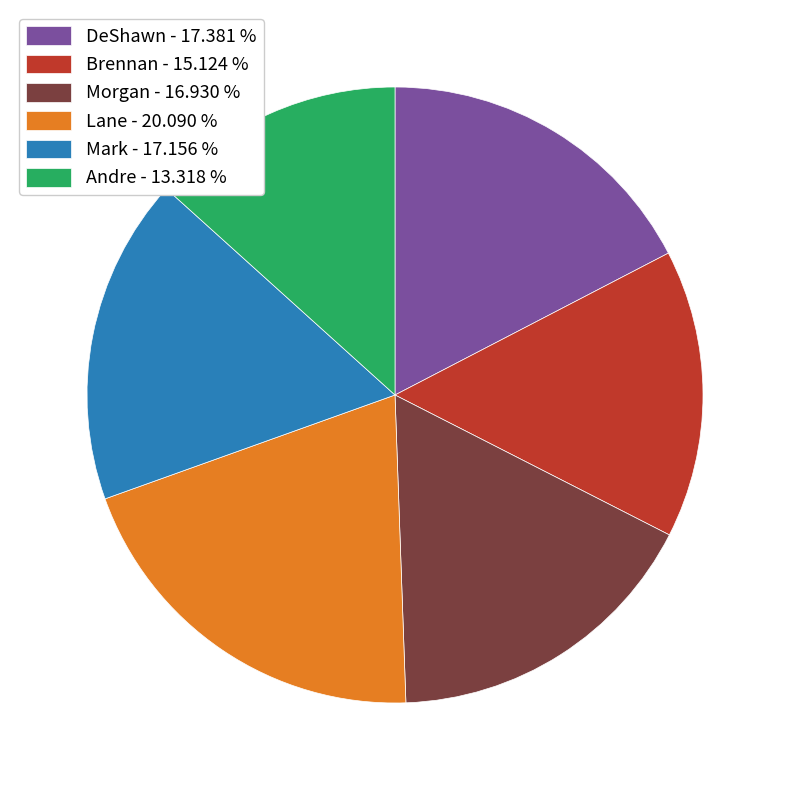

Is there a majority slice in this chart?

No